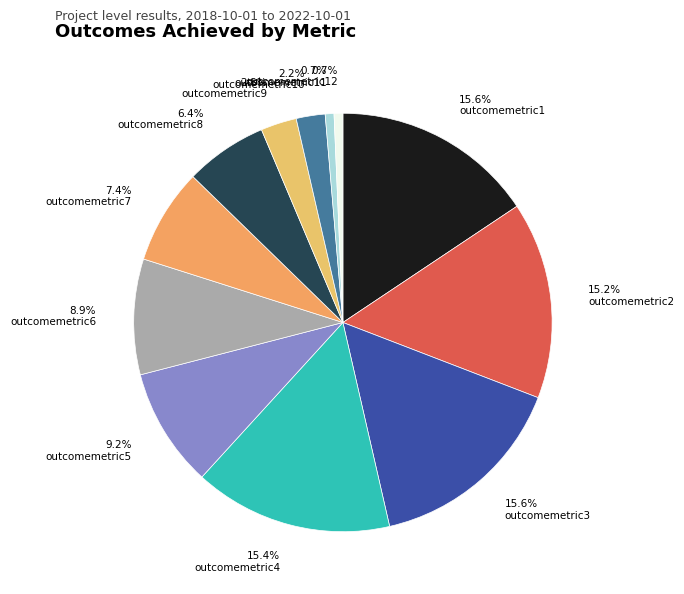

What percentage is NOT represented by outcomemetric1?

84.4%